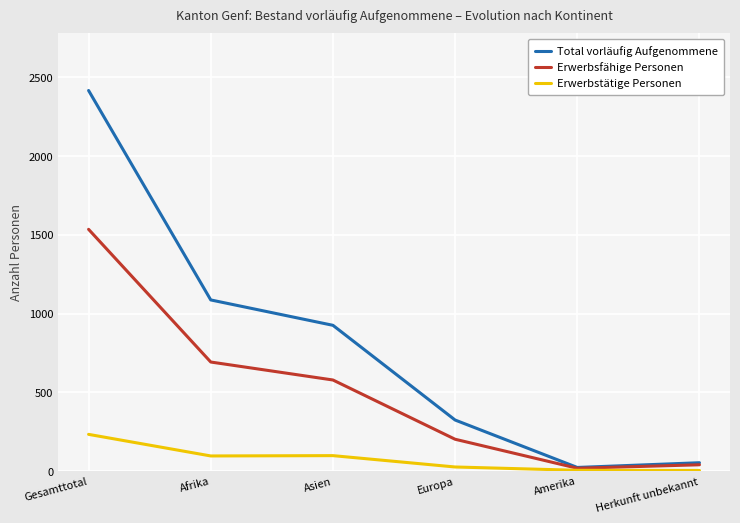

What is the spread (max minus min) of values at Asien?

827